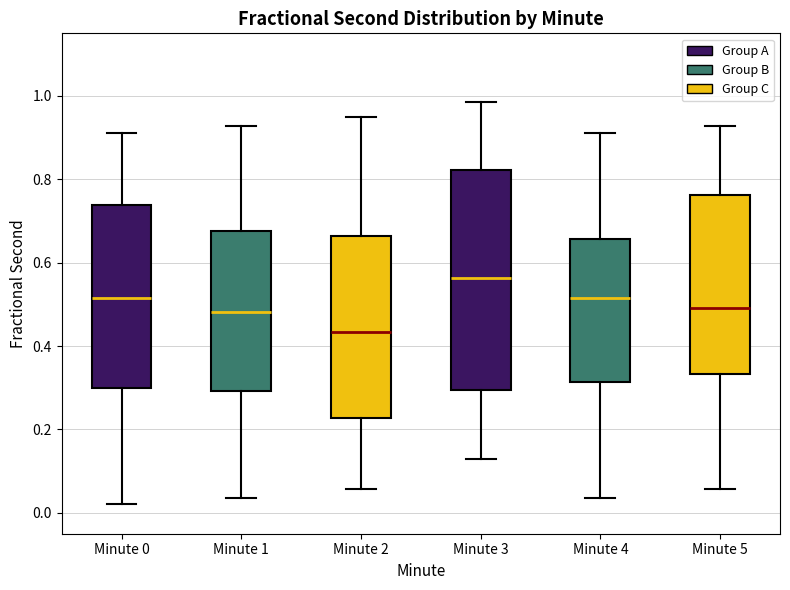

Which box has the lowest median line?

Minute 2